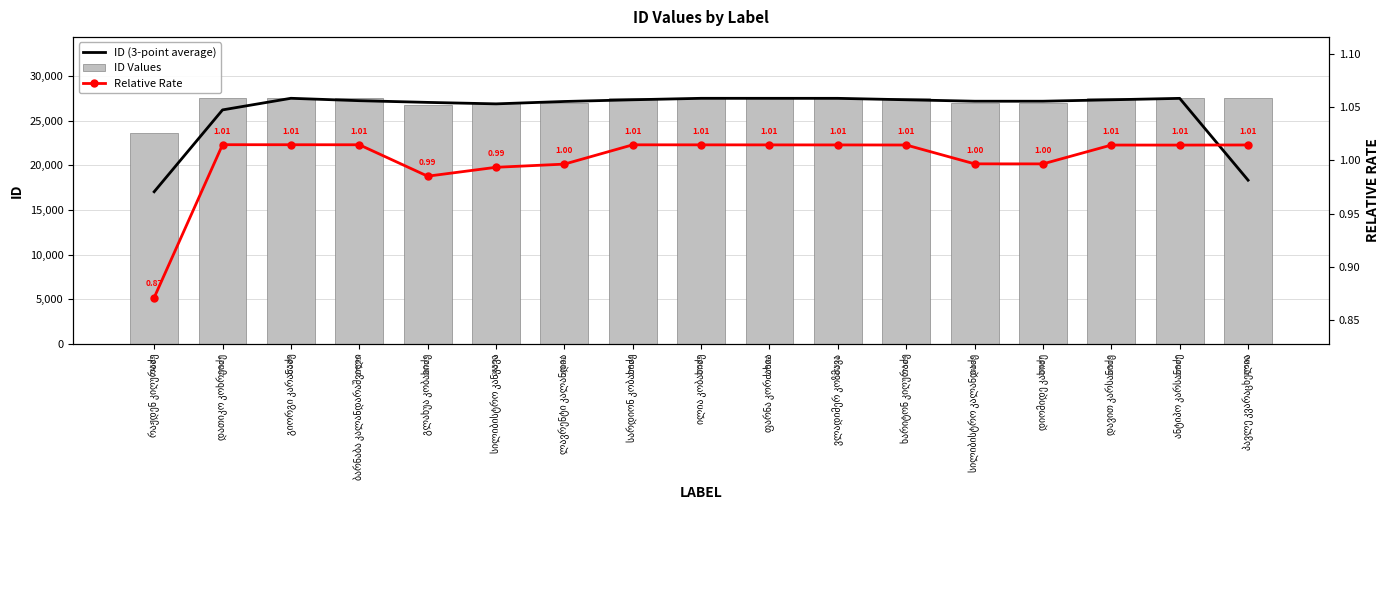

Reading left to right, what are all the values shown in this chart?

ID (3-point average): 17050.0	26225.3	27526.0	27258.0	27066.0	26901.3	27168.3	27359.3	27523.0	27522.0	27520.7	27359.3	27198.0	27197.7	27357.3	27518.3	18345.7
ID Values: 23623.0	27527.0	27526.0	27525.0	26723.0	26950.0	27031.0	27524.0	27523.0	27522.0	27521.0	27519.0	27038.0	27037.0	27518.0	27517.0	27520.0
Relative Rate: 0.9	1.0	1.0	1.0	1.0	1.0	1.0	1.0	1.0	1.0	1.0	1.0	1.0	1.0	1.0	1.0	1.0